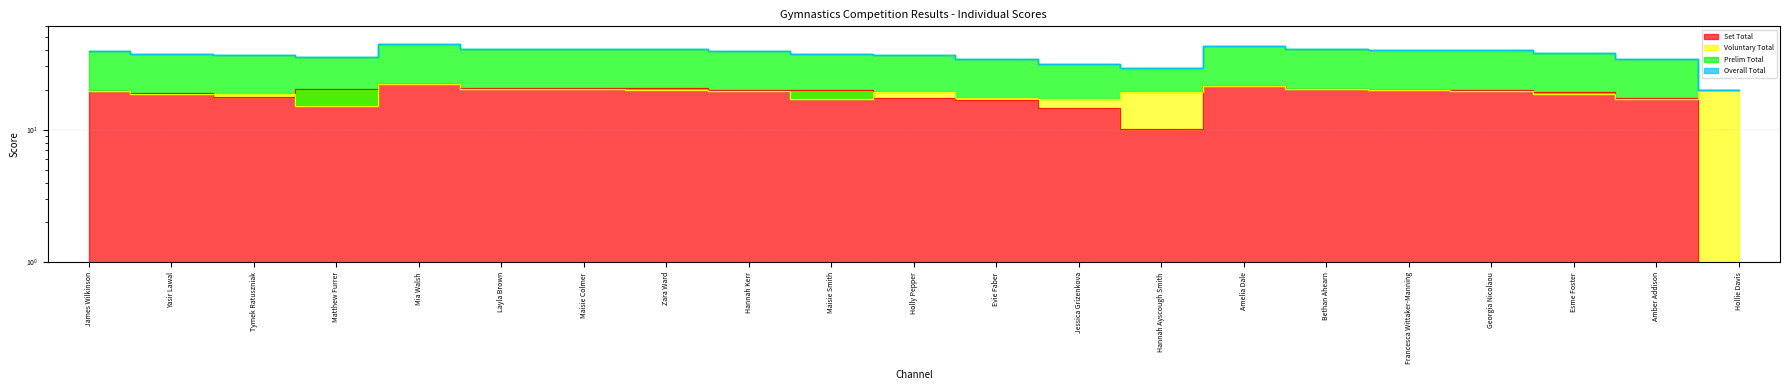

Is the value of Prelim Total at Maisie Colmer greater than the value of Voluntary Total at Mia Walsh?

Yes